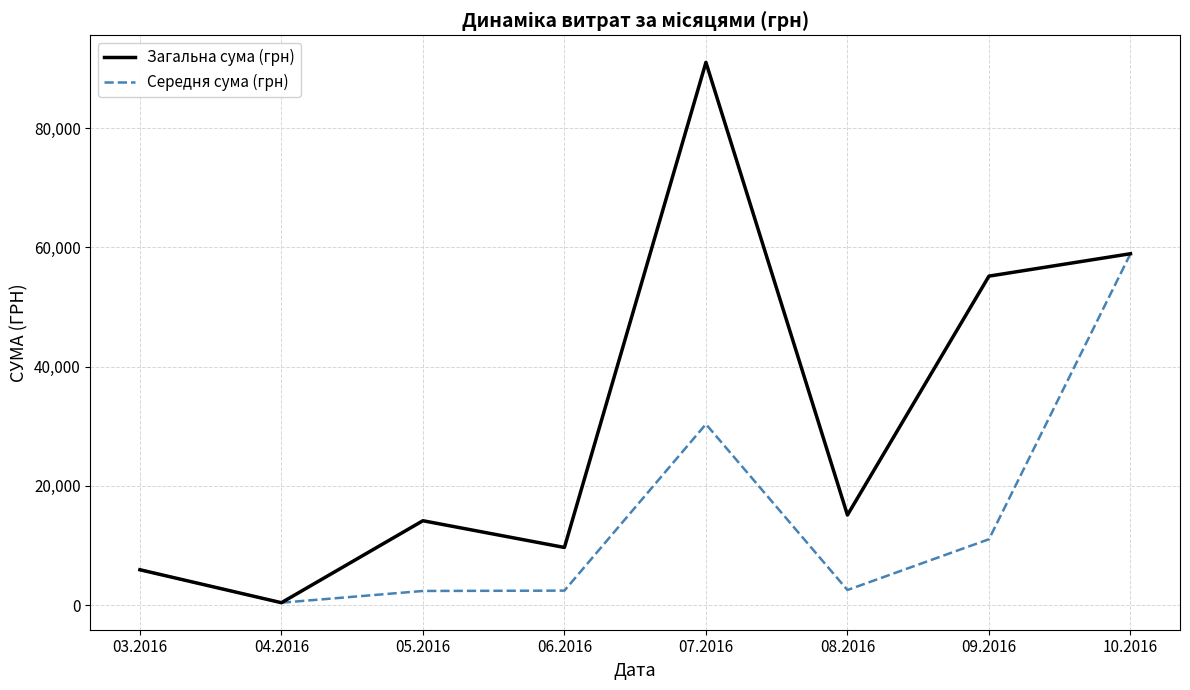

What is the difference between the highest and lowest values at 05.2016?

11779.1